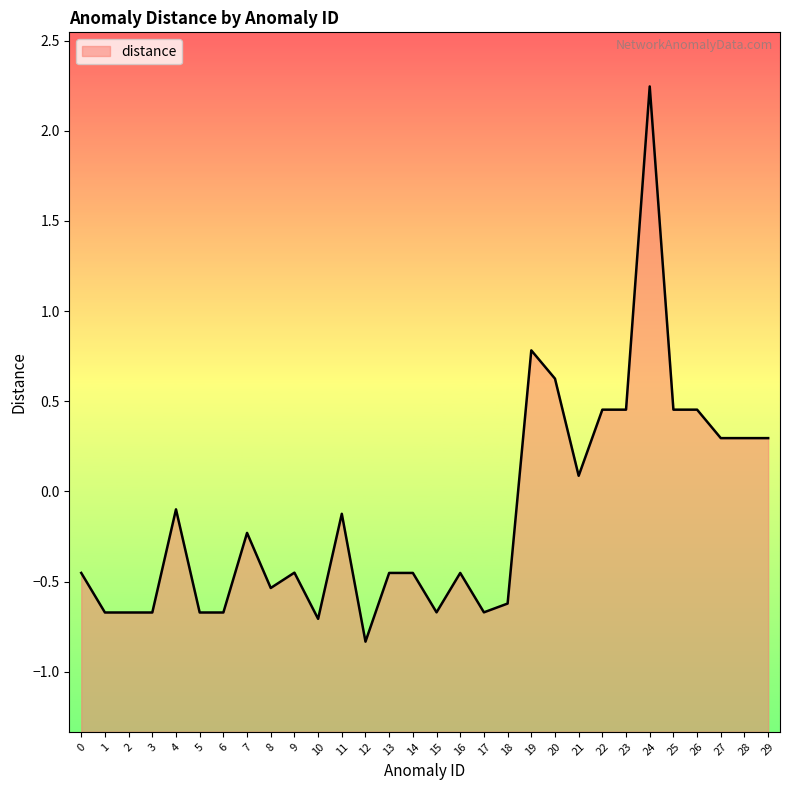

What is the sum of all values?

-4.6